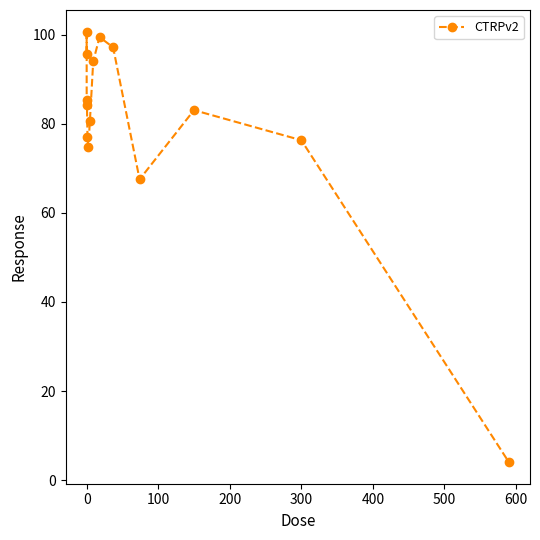

What is the greatest value displayed?

100.7